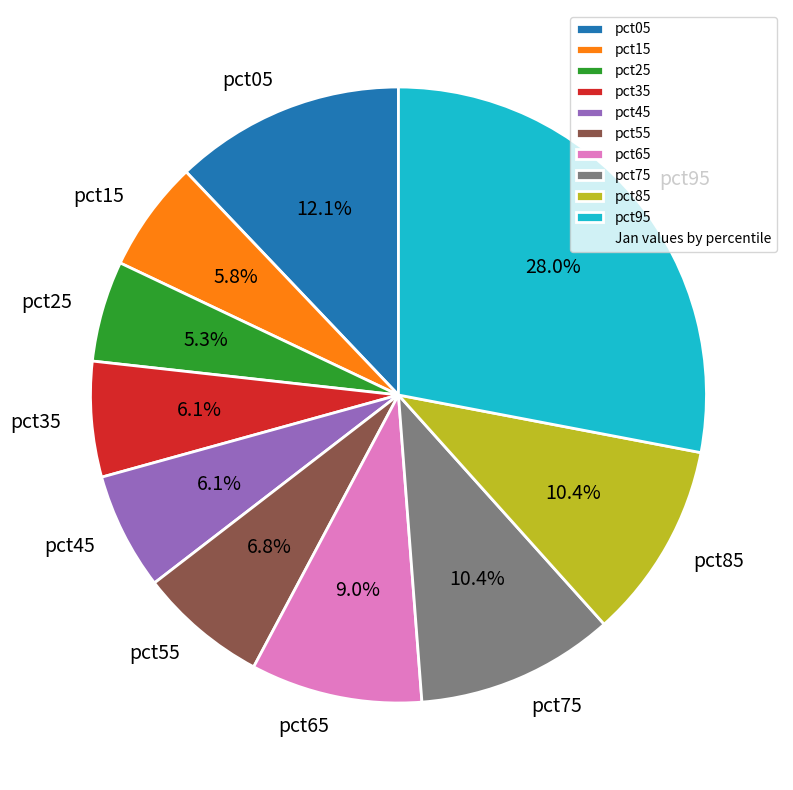

Is there a majority slice in this chart?

No